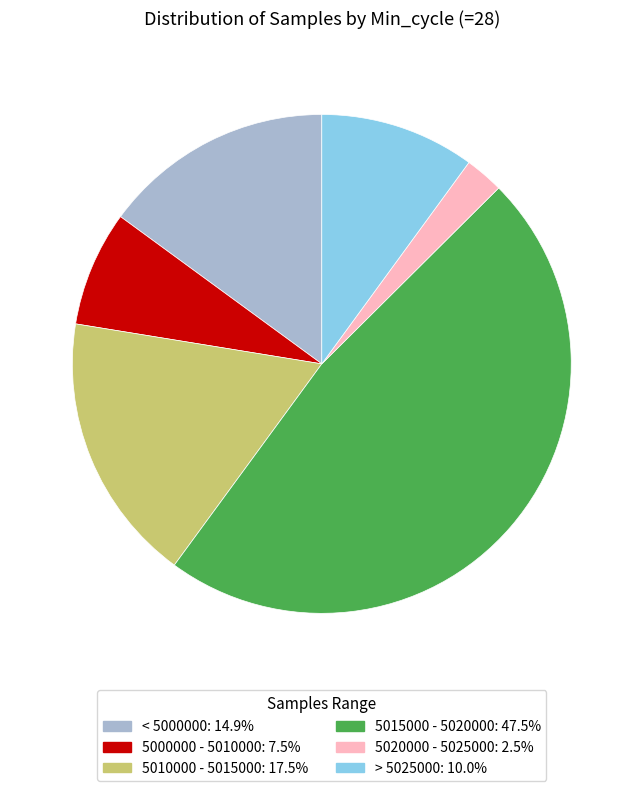

Count the number of slices in the pie.

6